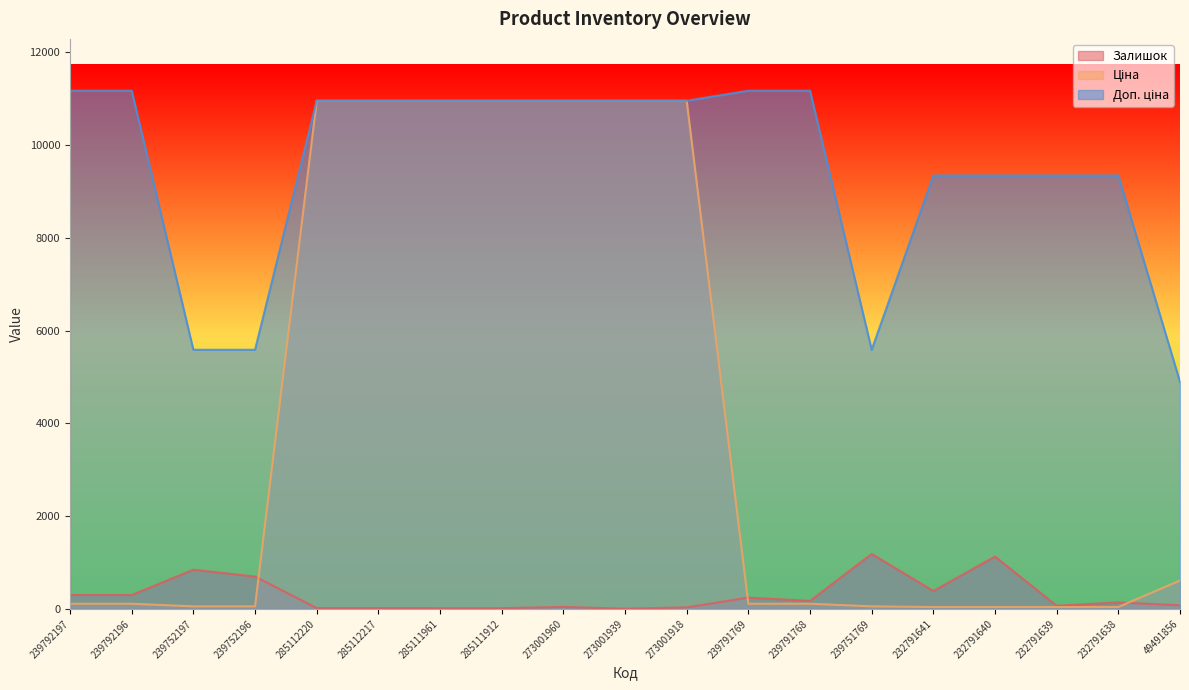

True or false: Доп. ціна and Ціна intersect in this chart.

False